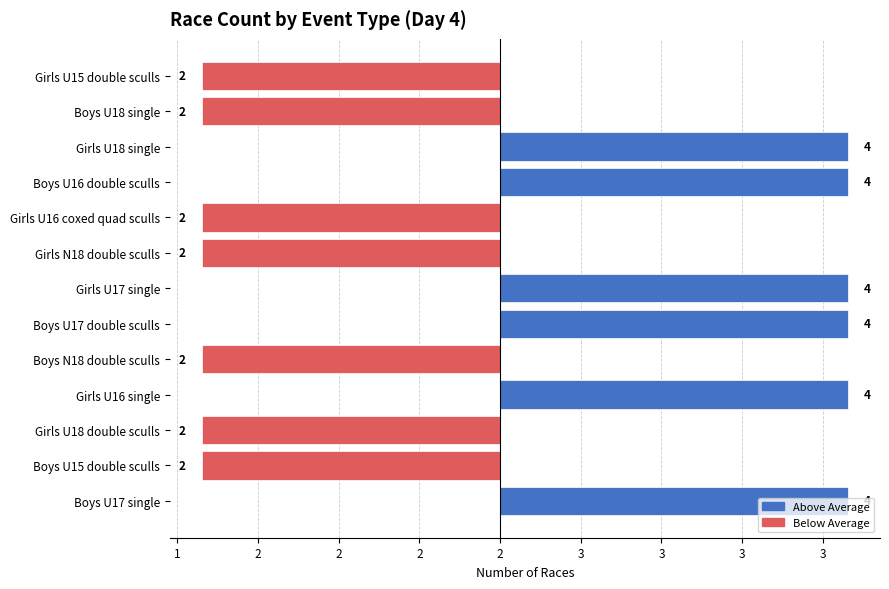

Are the bars horizontal?

Yes